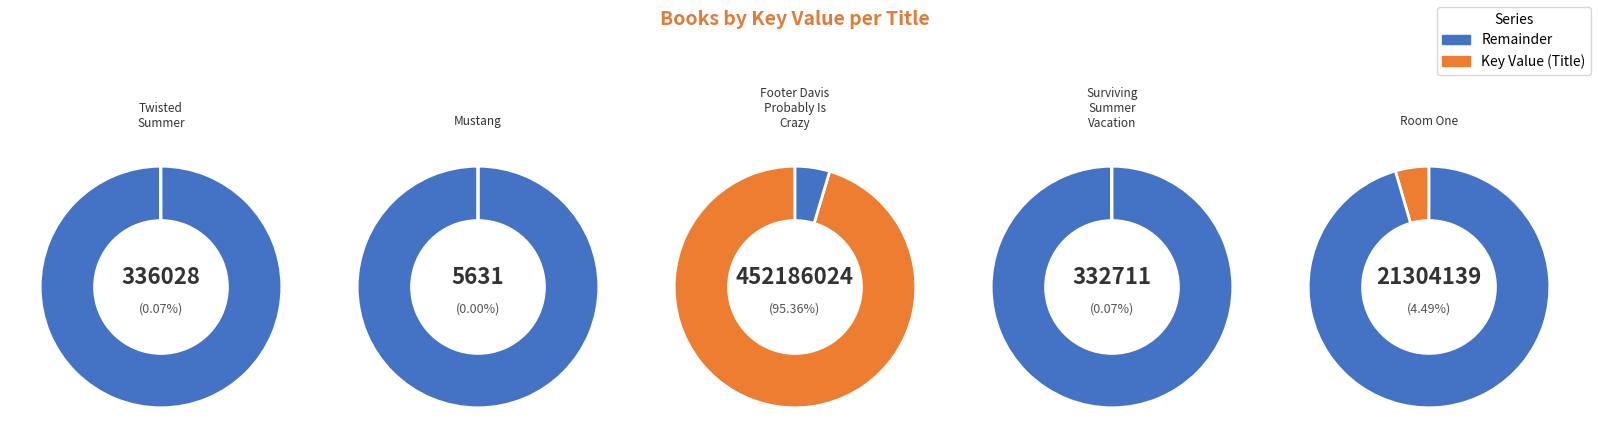

To the nearest percent, what is the difference between the largest and smallest slice percentages?

95%